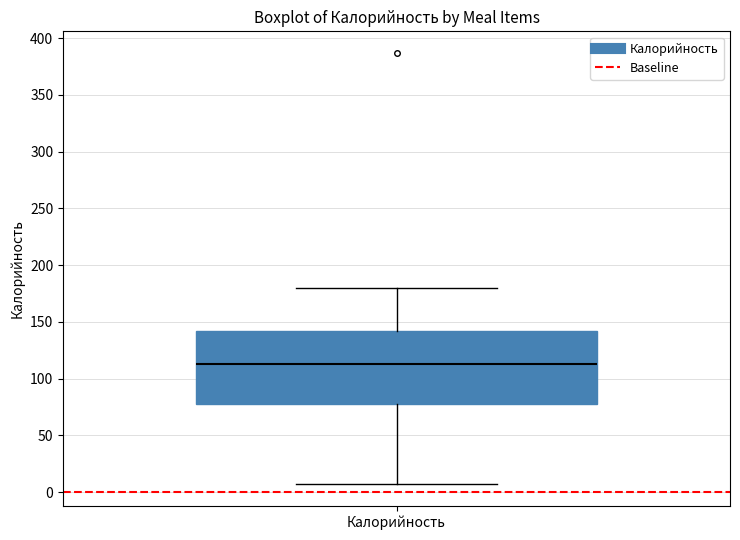

Transcribe this box plot: give where the median line is, the range the box spans, and where the two whiskers end, as read against the y-axis. The values are not printed on the chart, so give them approximately, as read against the axis.

median 115, box 75 to 140, whiskers 5 to 180